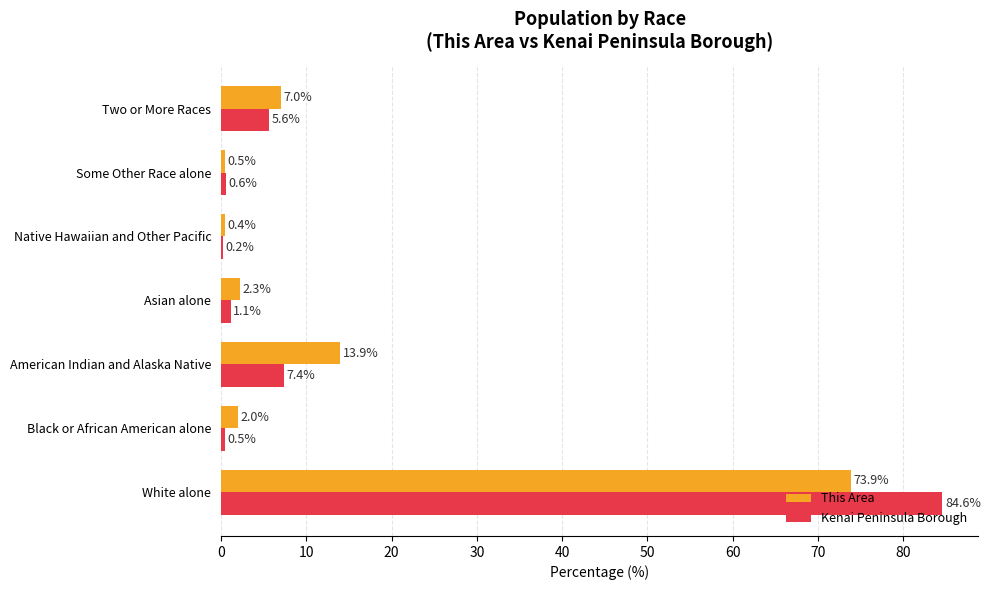

Is it true that Kenai Peninsula Borough equals 84.6 at White alone?

True